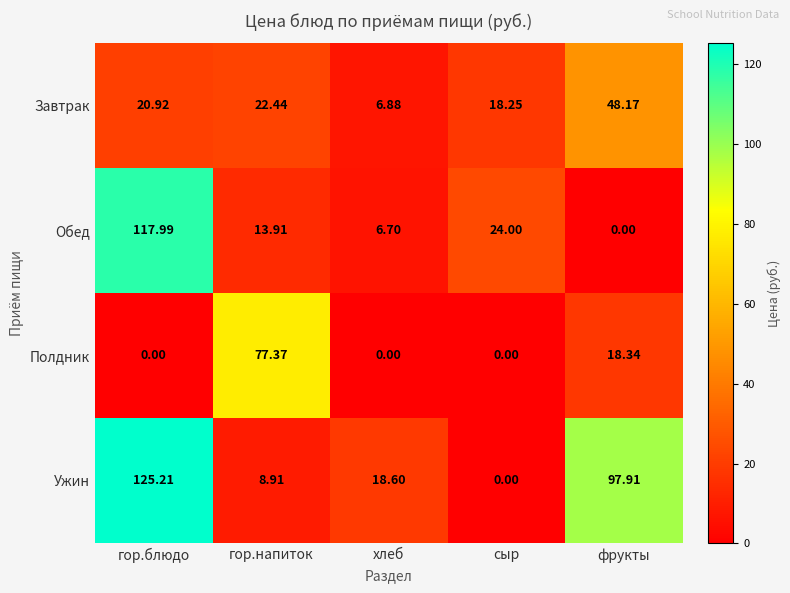

At which label is Ужин closest to 62?

фрукты